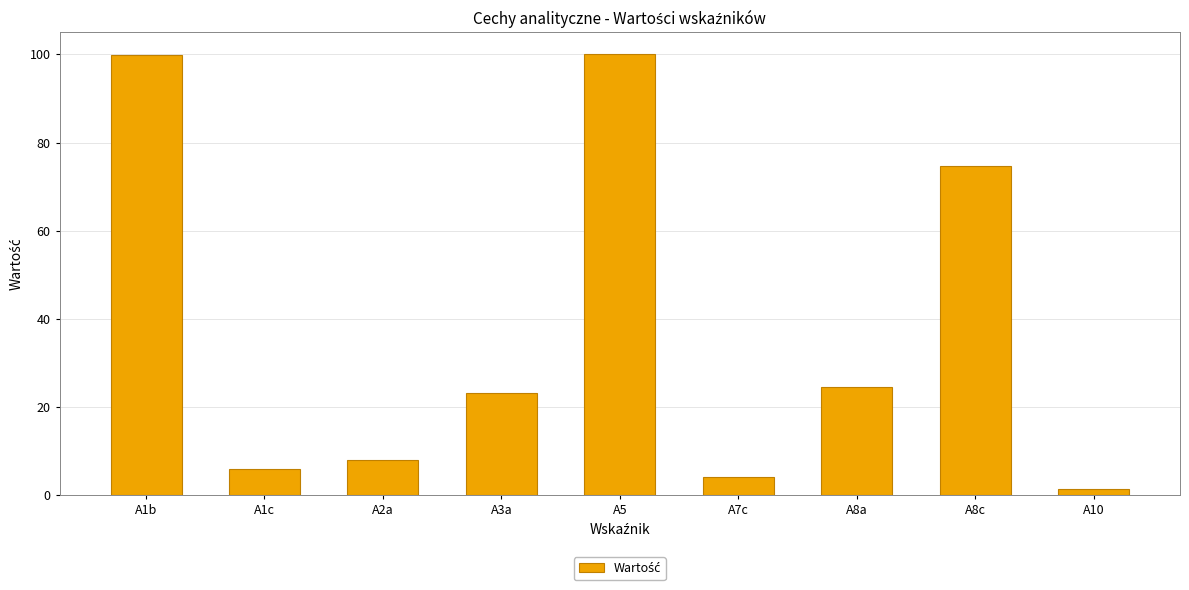

What is the greatest value displayed?

100.0